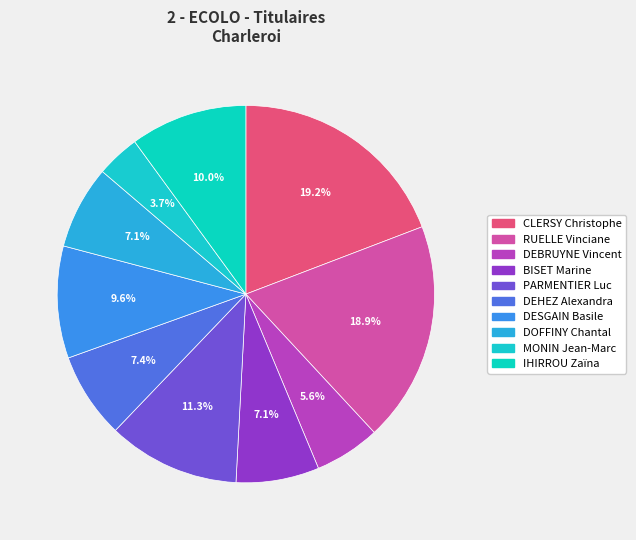

How many slices are in this pie chart?

10